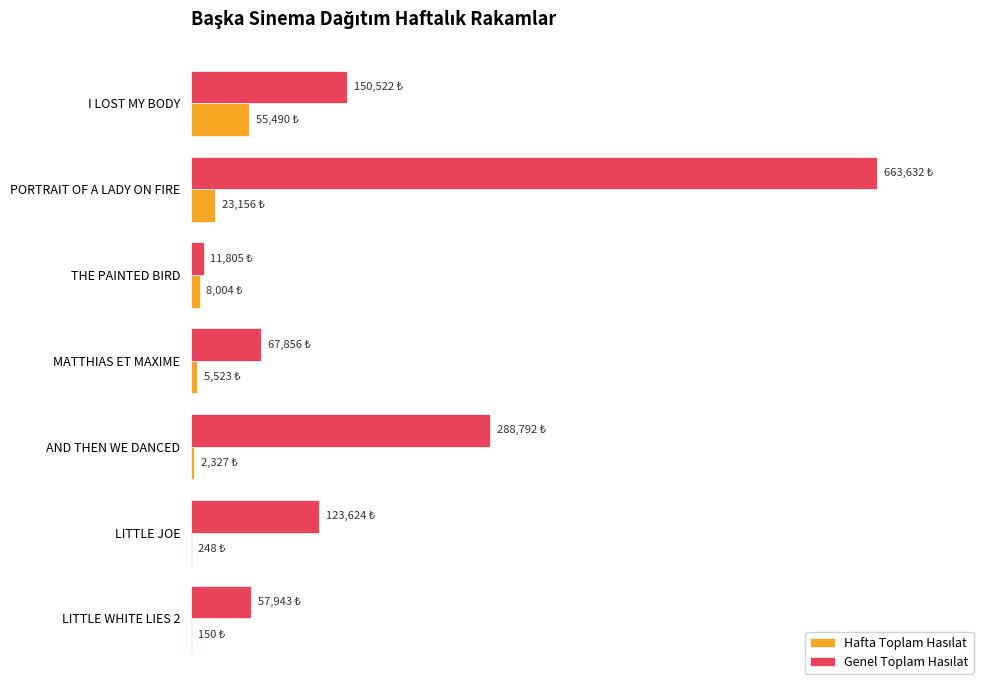

What is the maximum value for Genel Toplam Hasılat?

663632.1